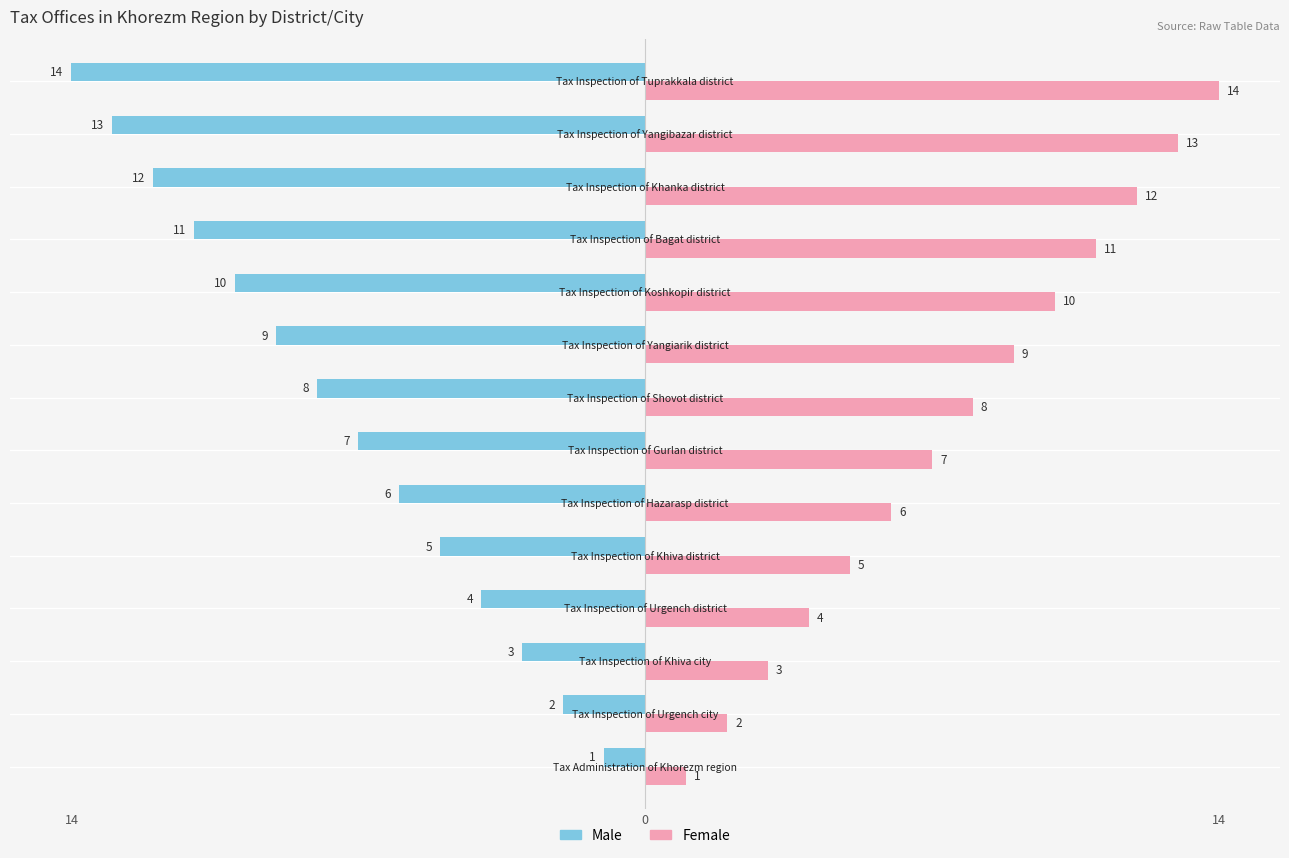

What are all the series names shown in the legend?

Male, Female